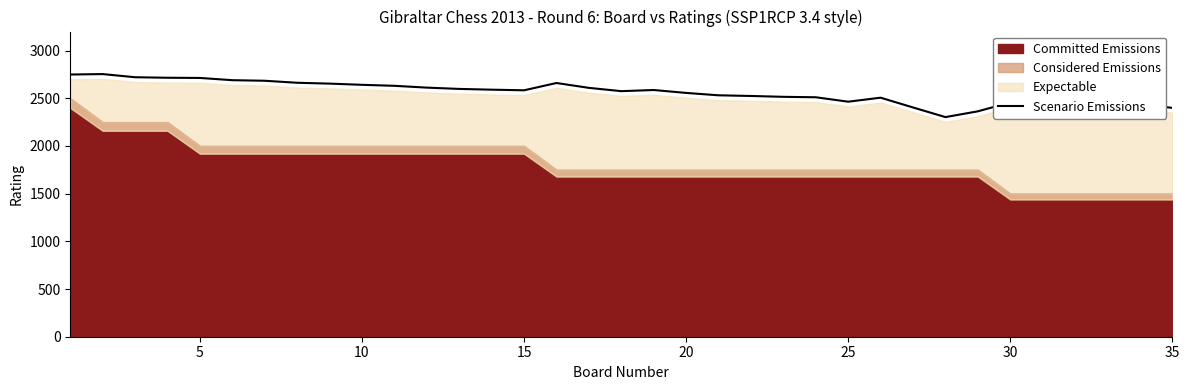

What is the highest value of the Scenario Emissions series?

2754.0